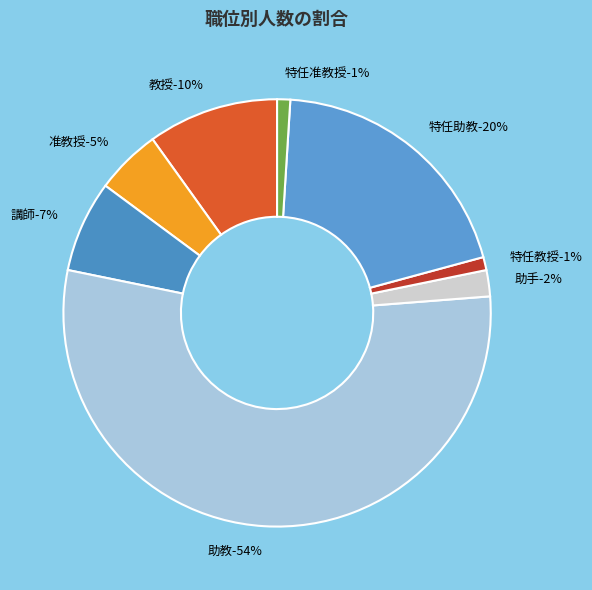

True or false: 講師 accounts for 1% of the total.

False